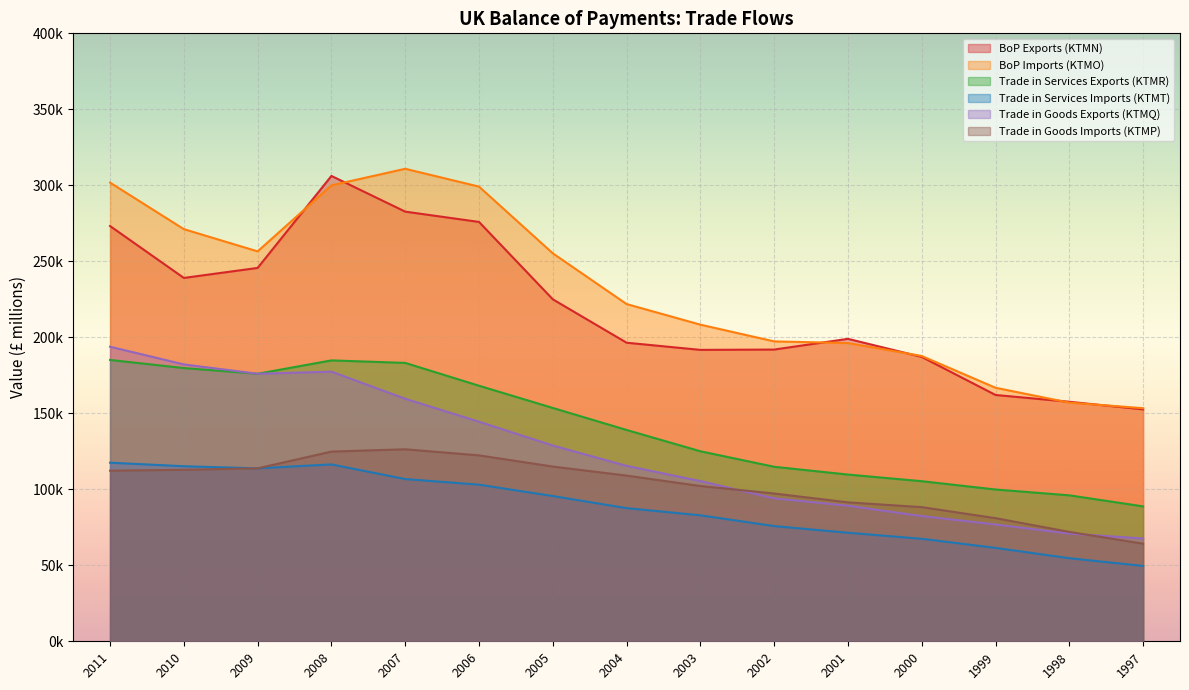

Where is the first local minimum for BoP Exports (KTMN)?

2010